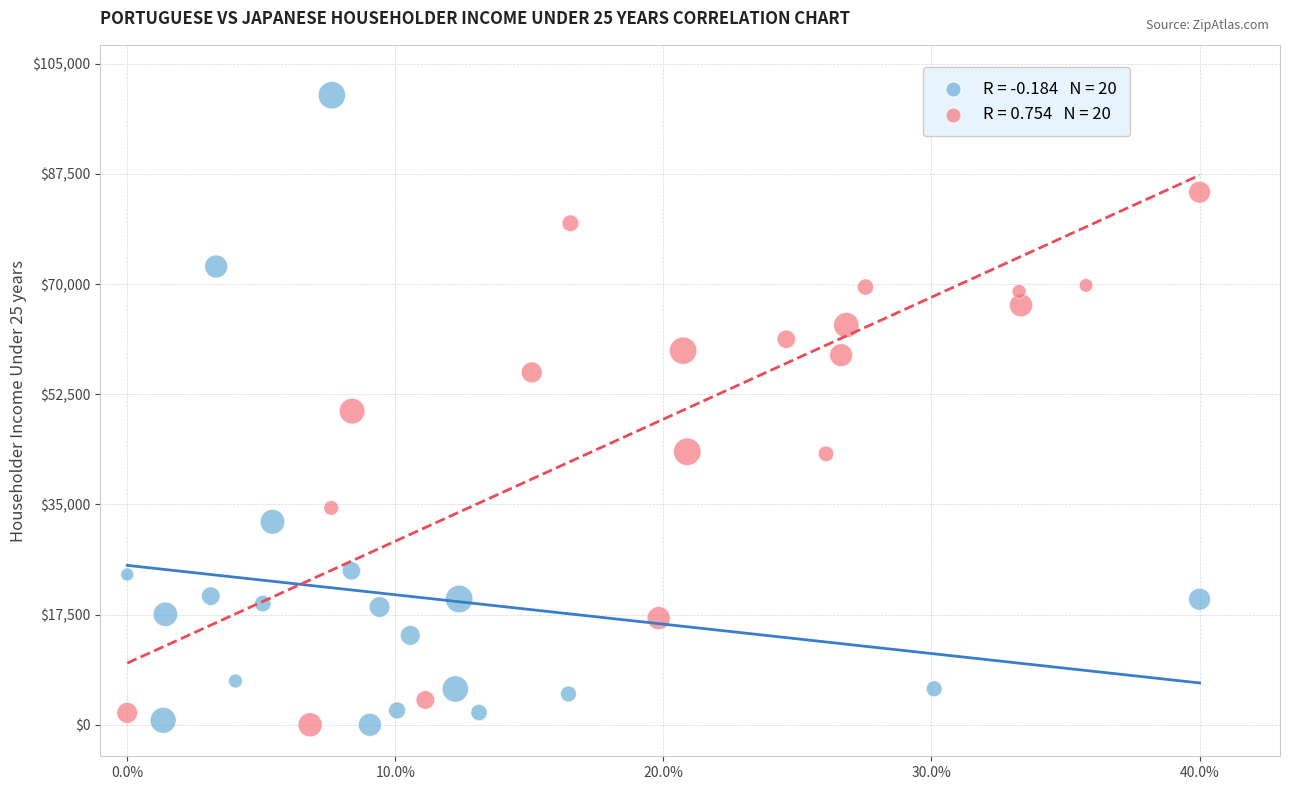

What are all the series names shown in the legend?

Portuguese, Japanese